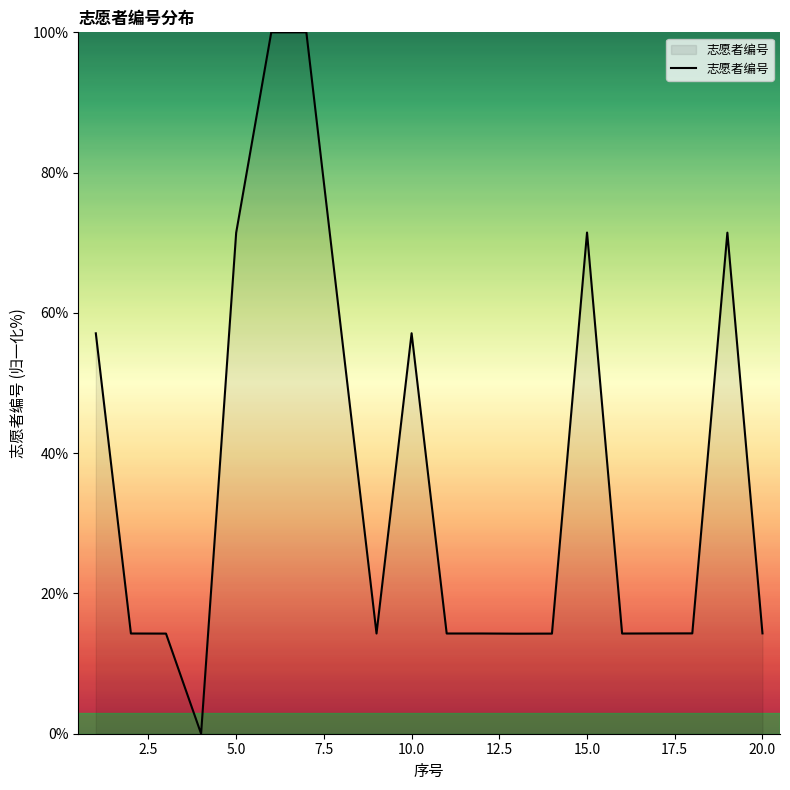

What is the sum of all values?

742.8